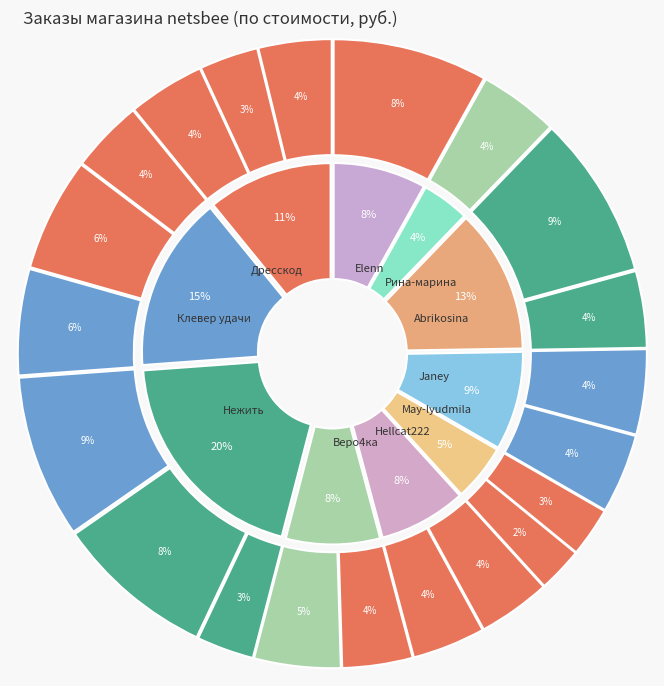

Is the sum of IAU Essence Forti (2) and Ламинирующий гель greater than half?

No